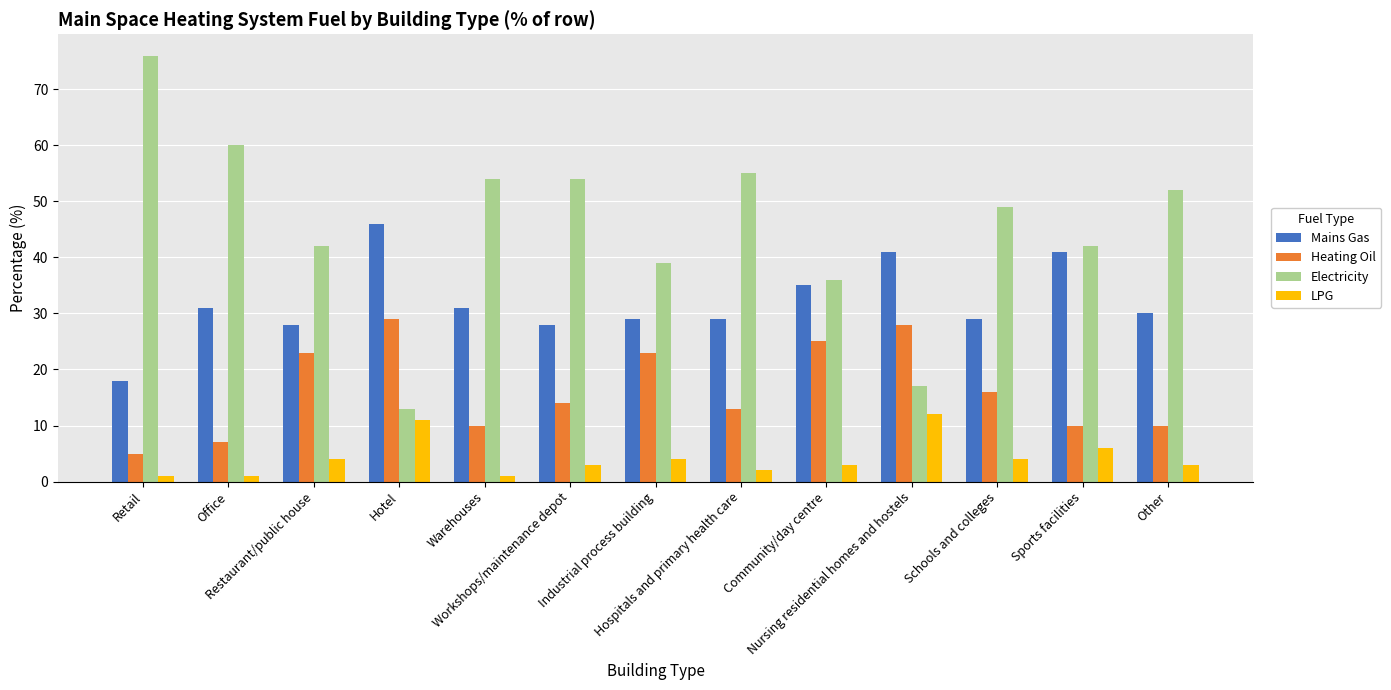

What is the label of the 8th bar from the left?

Hospitals and primary health care